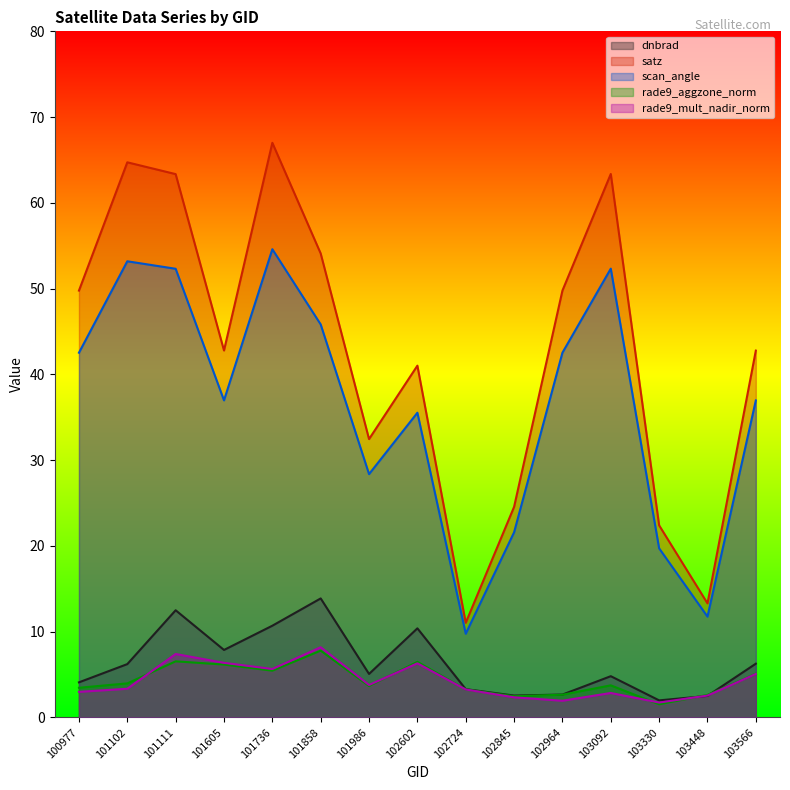

Count the number of data series in this chart.

5